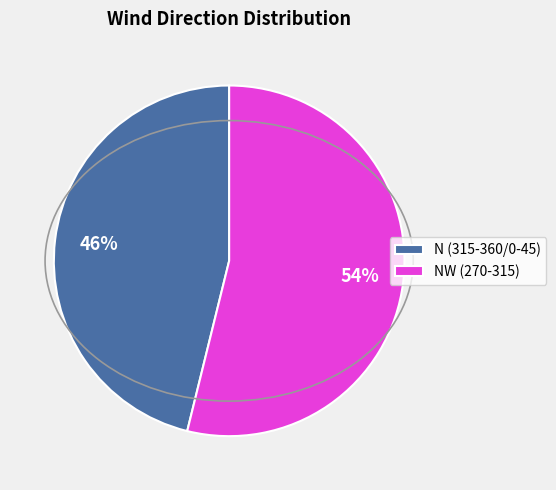

What is the smallest slice in the pie chart?

N (315-360/0-45)